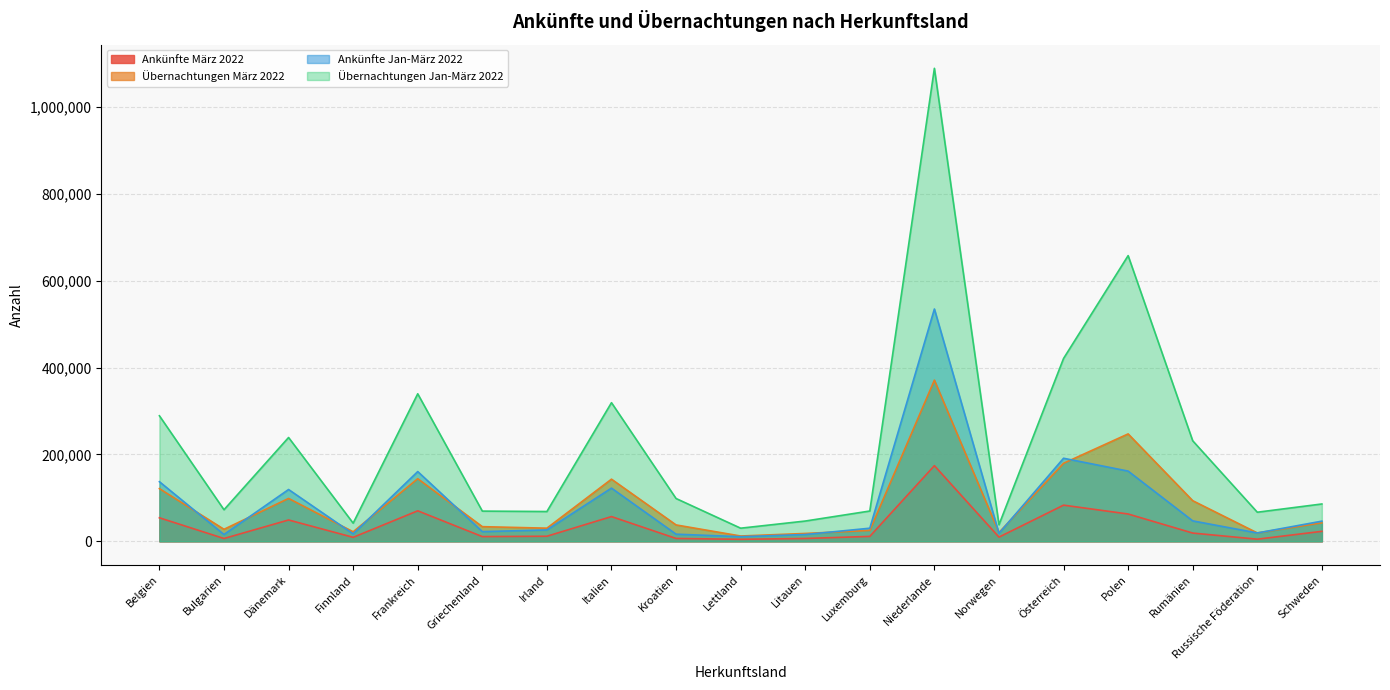

Reading left to right, what are all the values shown in this chart?

Ankünfte März 2022: Belgien=54229	Bulgarien=6511	Dänemark=49178	Finnland=9226	Frankreich=70279	Griechenland=10900	Irland=11727	Italien=57001	Kroatien=6628	Lettland=4685	Litauen=6557	Luxemburg=11378	Niederlande=174237	Norwegen=9705	Österreich=83303	Polen=62937	Rumänien=19025	Russische Föderation=4949	Schweden=23020
Übernachtungen März 2022: Belgien=121392	Bulgarien=27718	Dänemark=98775	Finnland=22011	Frankreich=144237	Griechenland=33793	Irland=30304	Italien=143138	Kroatien=37768	Lettland=12269	Litauen=18150	Luxemburg=25130	Niederlande=371191	Norwegen=20298	Österreich=179736	Polen=247367	Rumänien=93578	Russische Föderation=19382	Schweden=42662
Ankünfte Jan-März 2022: Belgien=137326	Bulgarien=15742	Dänemark=119350	Finnland=17129	Frankreich=160658	Griechenland=22383	Irland=26183	Italien=122567	Kroatien=16476	Lettland=10696	Litauen=15667	Luxemburg=30231	Niederlande=535026	Norwegen=18274	Österreich=191314	Polen=161733	Rumänien=47103	Russische Föderation=19273	Schweden=46489
Übernachtungen Jan-März 2022: Belgien=289135	Bulgarien=72757	Dänemark=239106	Finnland=41874	Frankreich=339762	Griechenland=69610	Irland=68655	Italien=319302	Kroatien=98615	Lettland=30275	Litauen=46722	Luxemburg=69817	Niederlande=1089245	Norwegen=38161	Österreich=421112	Polen=657927	Rumänien=231552	Russische Föderation=67038	Schweden=86037